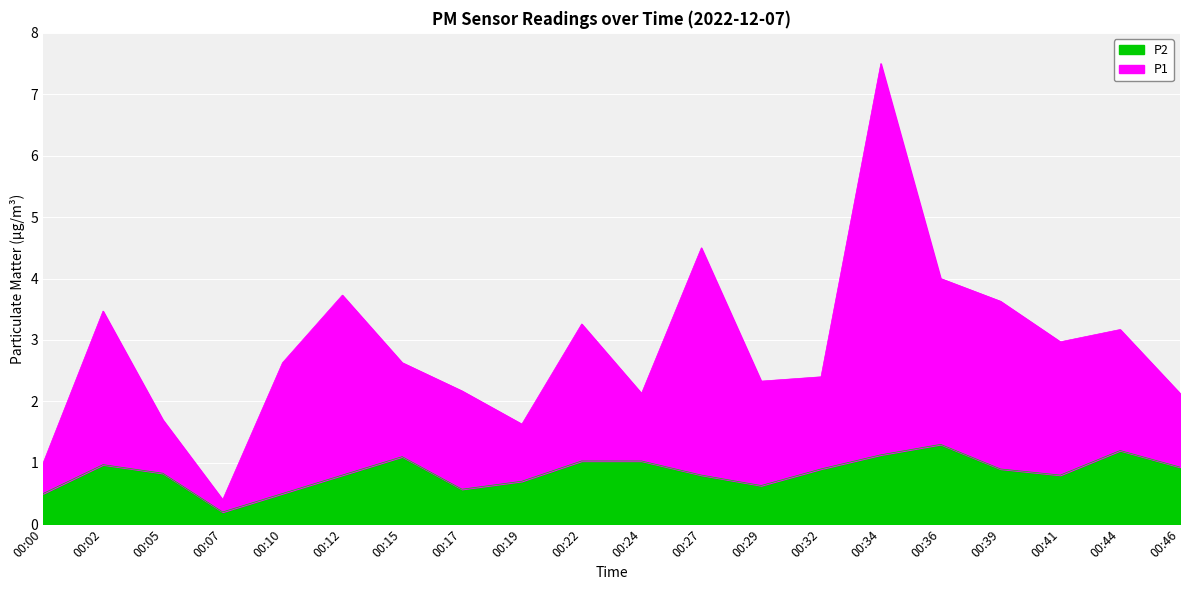

At how many categories does at least one series exceed 6?

1